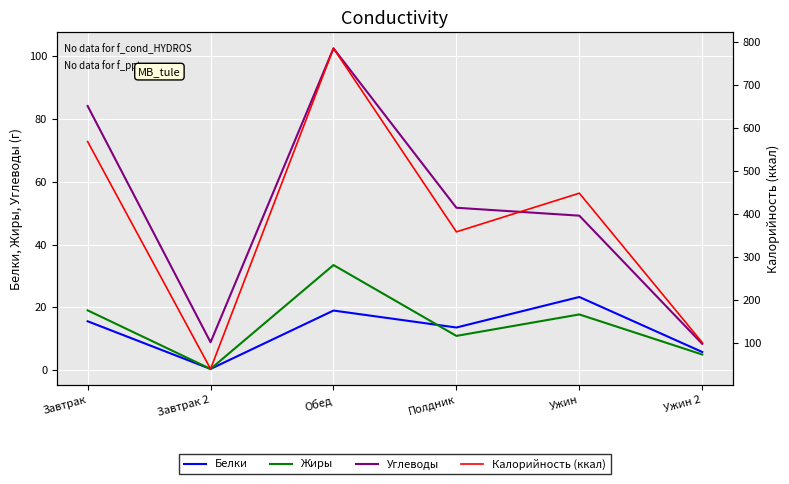

How many values in the Жиры series are below 17?

3